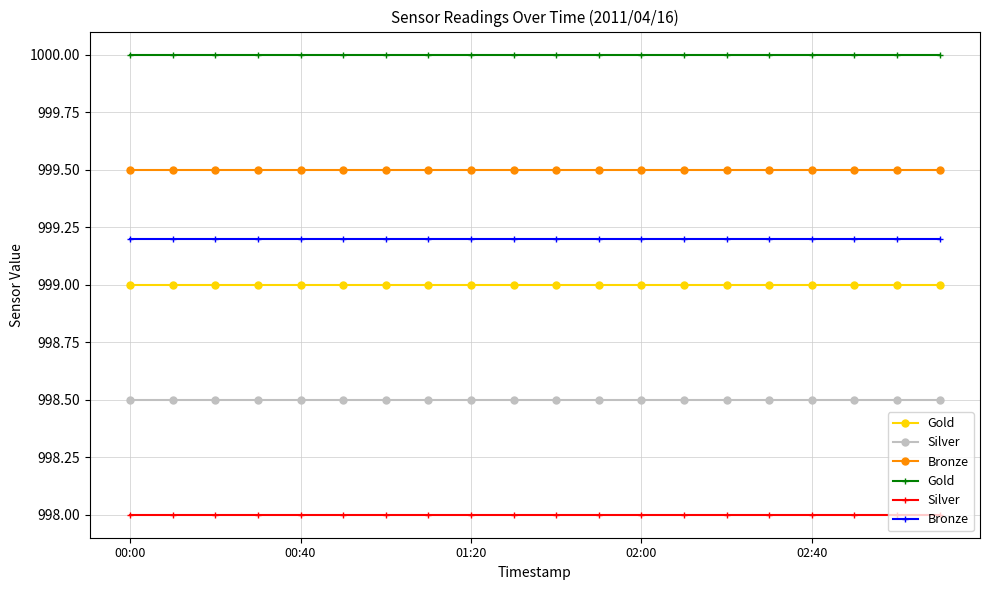

Which has a higher value, 5 or 00:40?

5